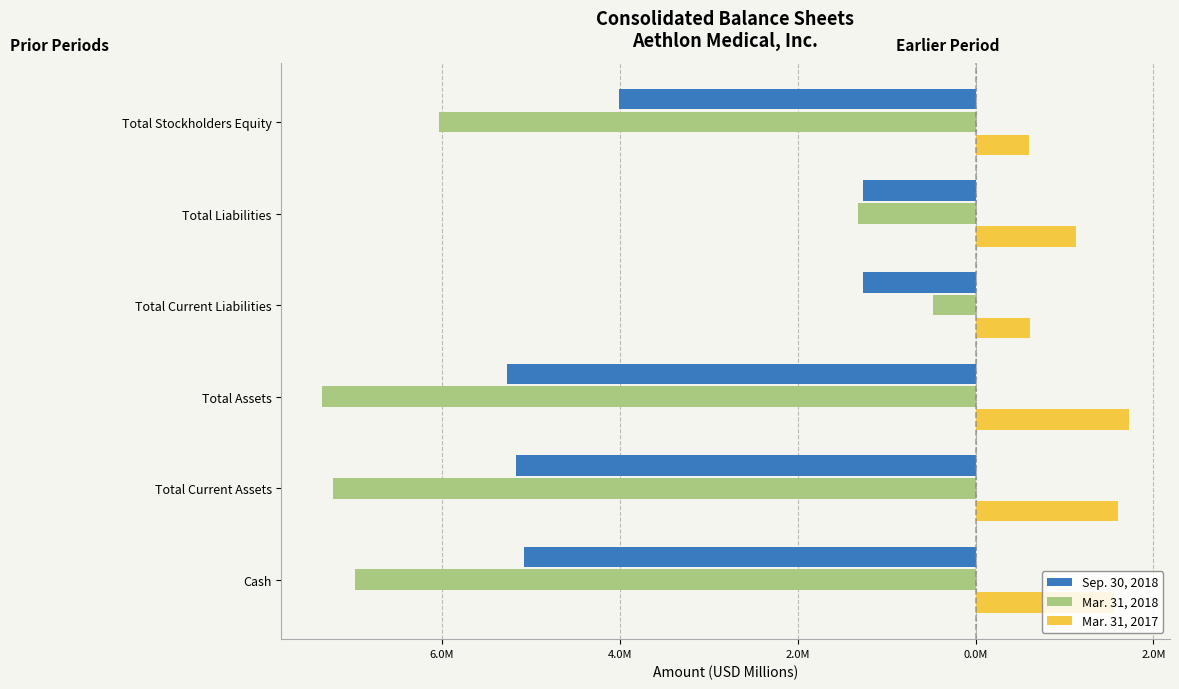

What is the maximum value for Mar. 31, 2017?

1.7